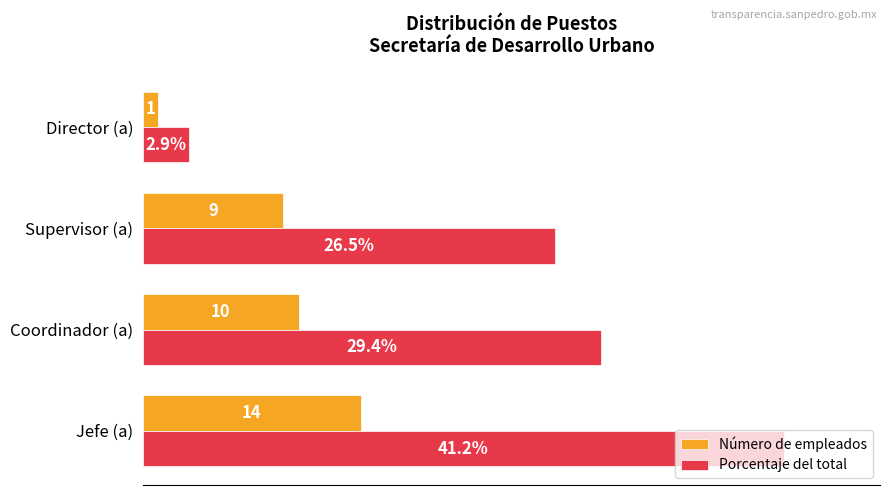

Which series has the widest spread of values?

Porcentaje del total